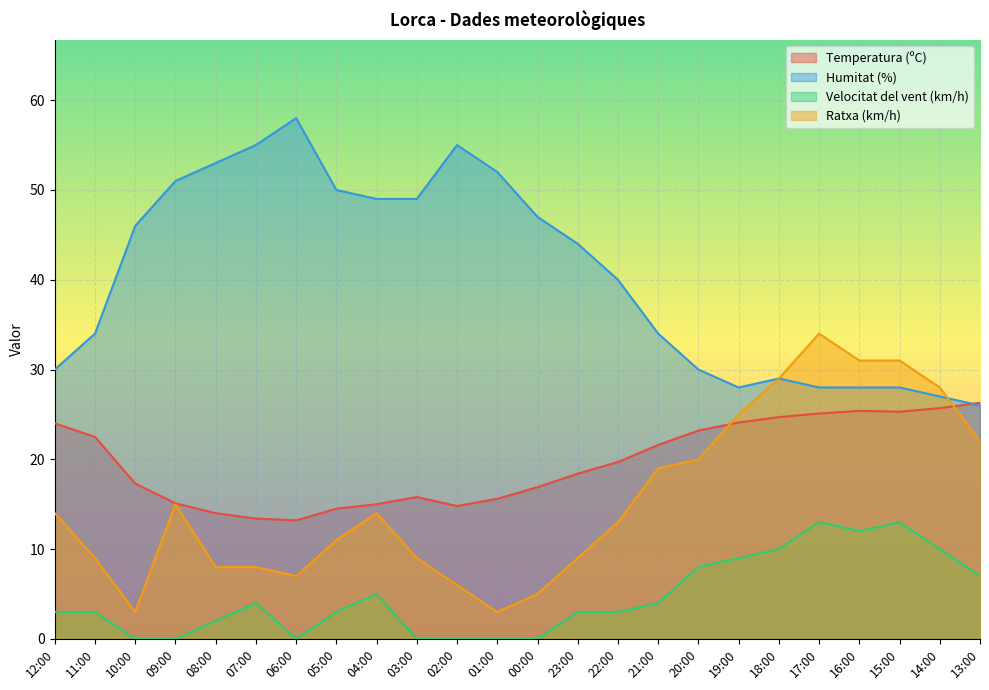

True or false: Humitat (%) and Velocitat del vent (km/h) intersect in this chart.

False